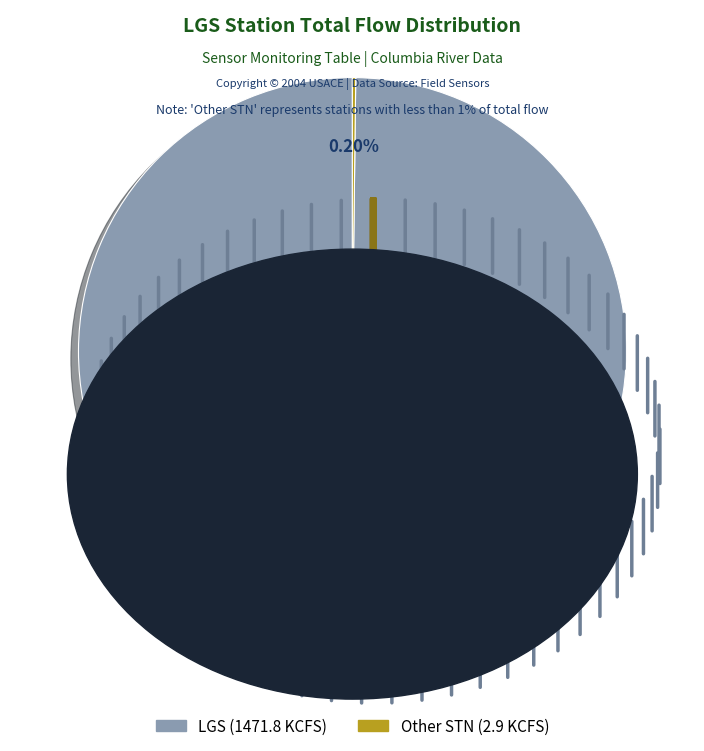

To the nearest percent, what is the difference between the largest and smallest slice percentages?

100%